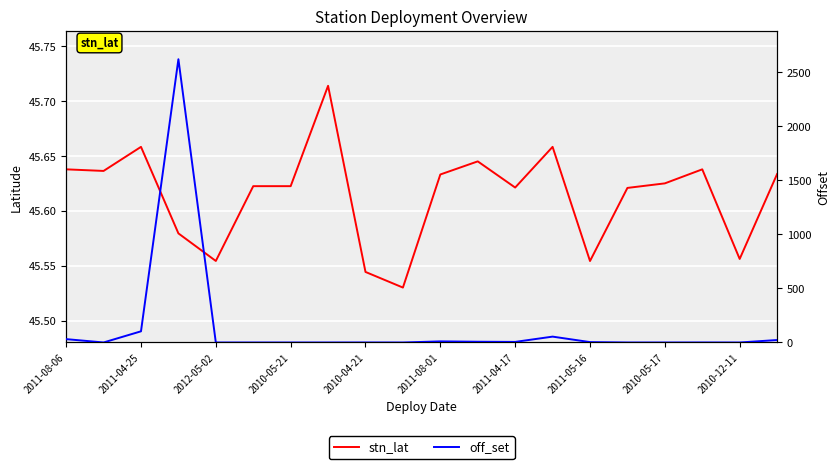

True or false: stn_lat has more than 2 points higher than both neighbors.

True